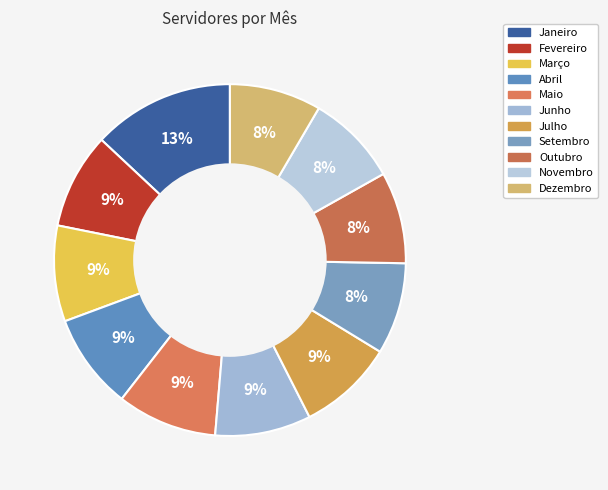

To the nearest percent, what is the average slice percentage?

9%